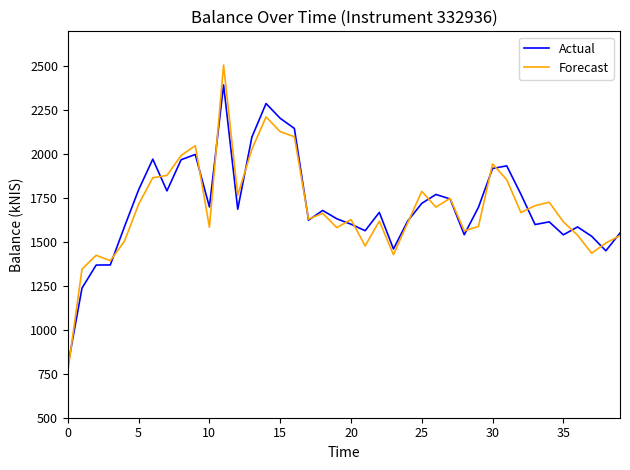

Rank the series by their maximum value, from lowest to highest.

Actual, Forecast